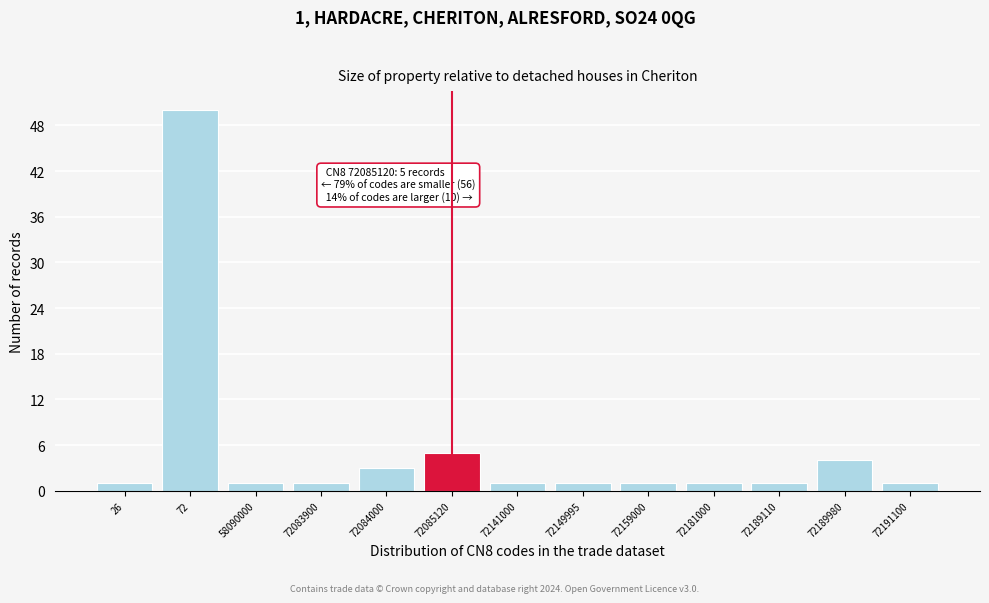

Reading right to left, what are all the values shown in this chart?

72191100=1	72189980=4	72189110=1	72181000=1	72159000=1	72149995=1	72141000=1	72085120=5	72084000=3	72083900=1	58090000=1	72=50	26=1